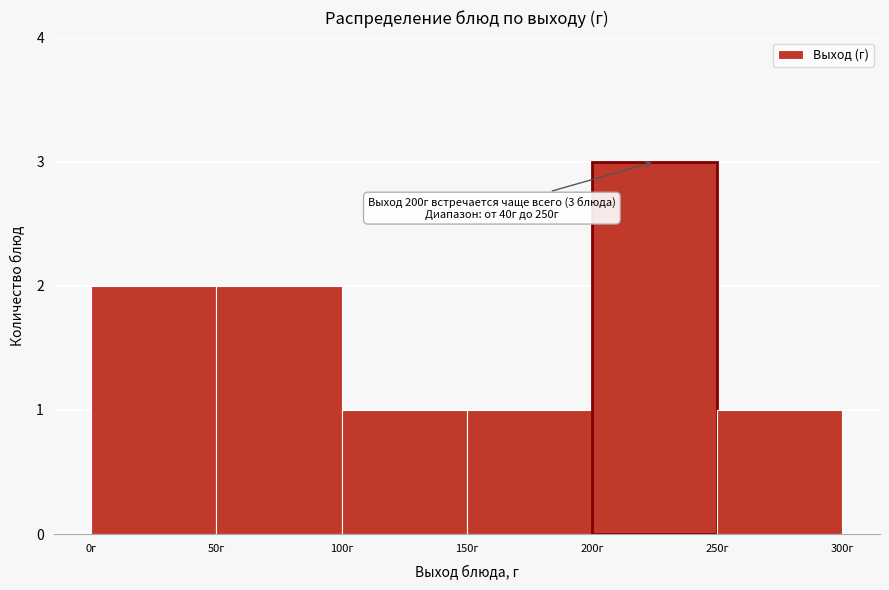

Which range on the x-axis has the tallest bar?

200 to 250